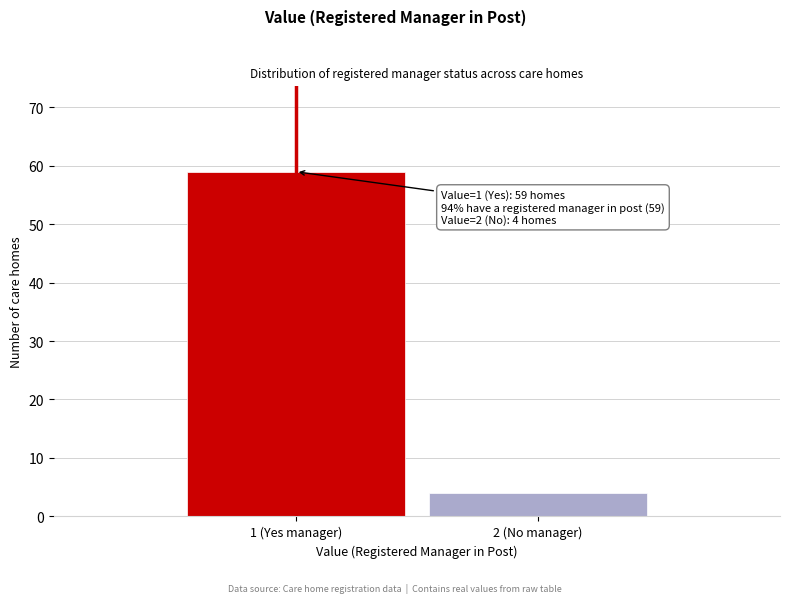

Reading left to right, transcribe all the data shown in this chart.

59	4